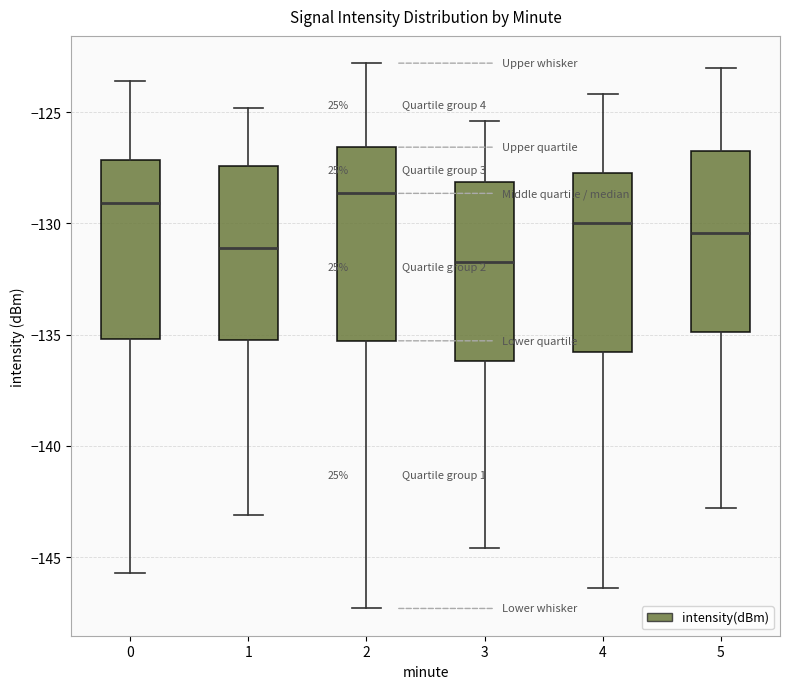

Reading left to right, read every box against the y-axis: the position of its median line, the range the box covers, and the ends of its whiskers. The values are not printed on the chart, so give them approximately, as read against the axis.

0: median -129.0, box -135.0 to -127.0, whiskers -145.5 to -123.5
1: median -131.0, box -135.0 to -127.5, whiskers -143.0 to -125.0
2: median -128.5, box -135.5 to -126.5, whiskers -147.5 to -123.0
3: median -131.5, box -136.0 to -128.0, whiskers -144.5 to -125.5
4: median -130.0, box -136.0 to -127.5, whiskers -146.5 to -124.0
5: median -130.5, box -135.0 to -126.5, whiskers -143.0 to -123.0